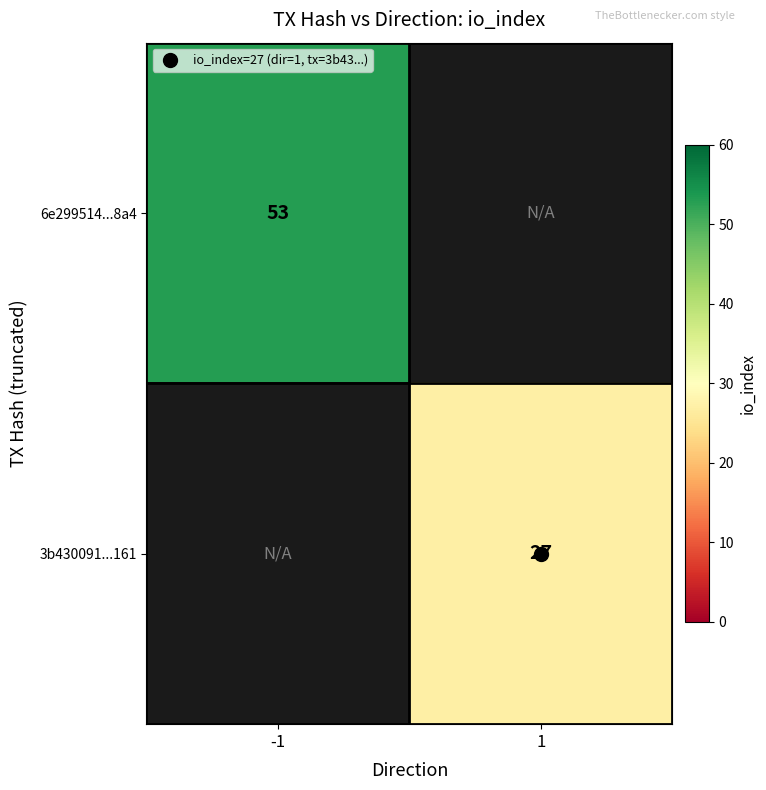

Where is 6e299514...8a4 nearest to the value 53?

-1